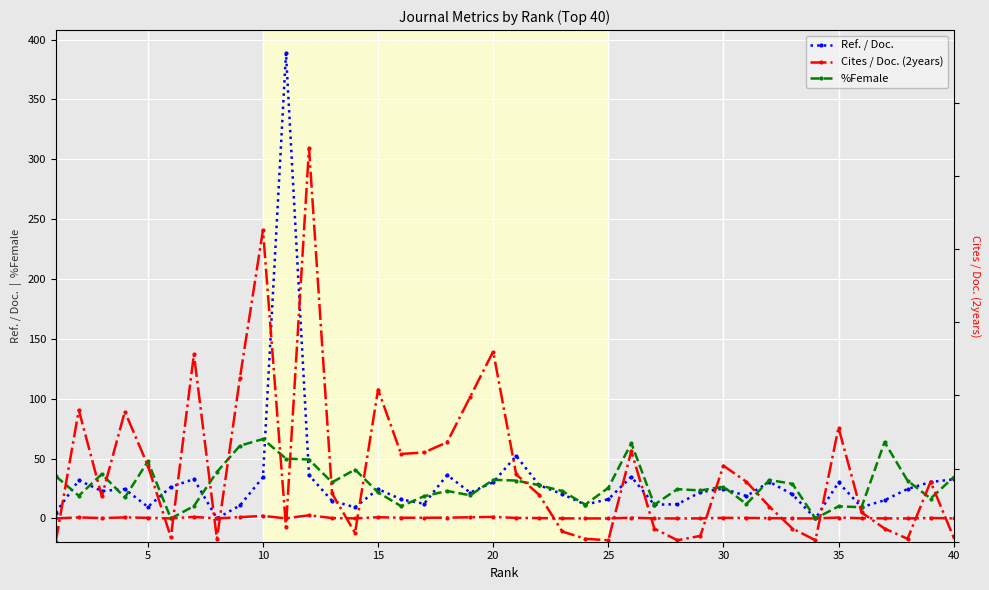

Which series has the largest total across all categories?

Ref. / Doc.